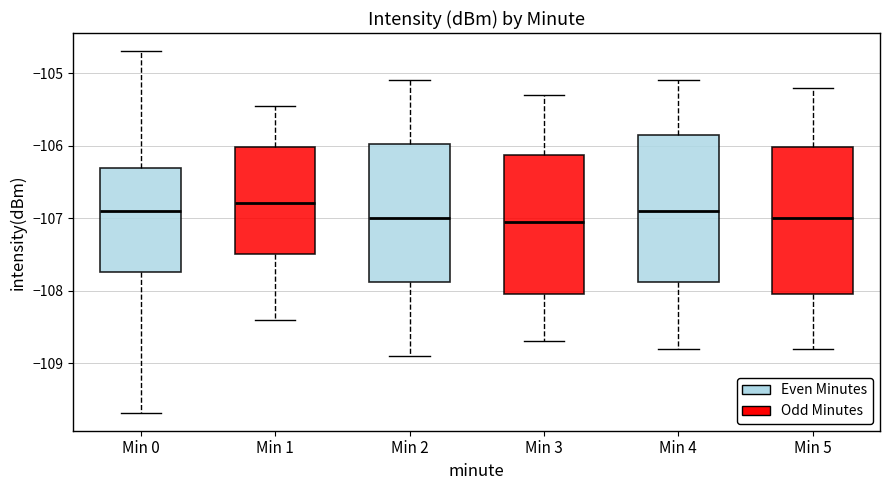

Reading left to right, transcribe this box plot: for each box, give where its median line is, the range the box spans, and where its two whiskers end, as read against the y-axis. The values are not printed on the chart, so give them approximately, as read against the axis.

Min 0: median -106.9, box -107.7 to -106.3, whiskers -109.7 to -104.7
Min 1: median -106.8, box -107.5 to -106.0, whiskers -108.4 to -105.5
Min 2: median -107.0, box -107.9 to -106.0, whiskers -108.9 to -105.1
Min 3: median -107.0, box -108.0 to -106.1, whiskers -108.7 to -105.3
Min 4: median -106.9, box -107.9 to -105.8, whiskers -108.8 to -105.1
Min 5: median -107.0, box -108.0 to -106.0, whiskers -108.8 to -105.2